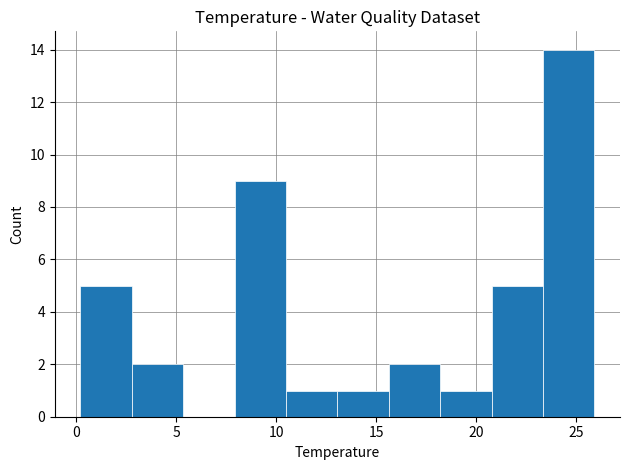

Which range on the x-axis has the tallest bar?

23.5 to 26.0